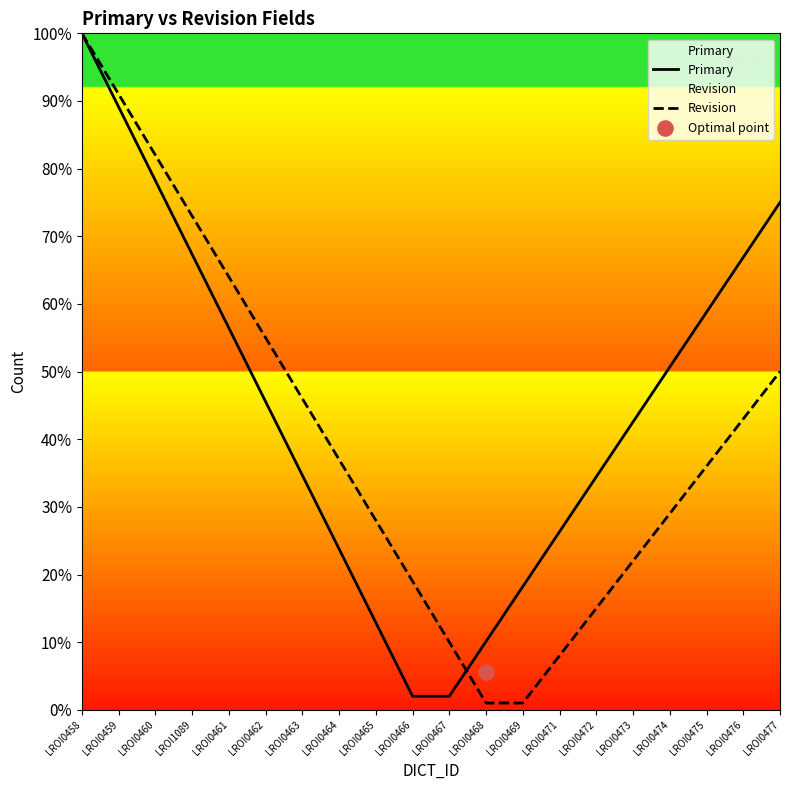

At how many categories does at least one series exceed 45?

11